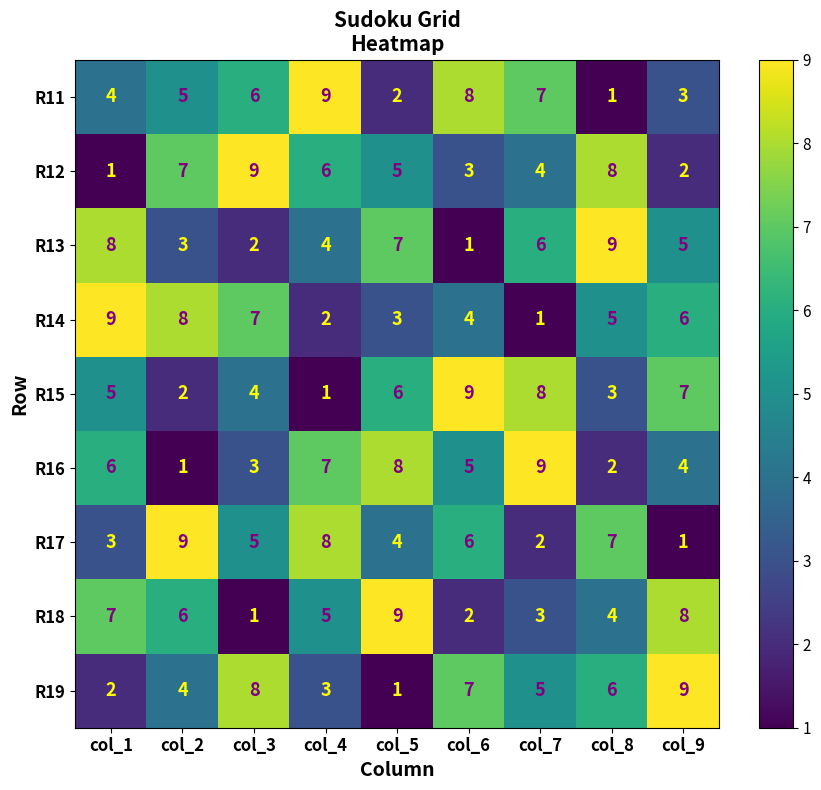

What is the total value across all series at col_5?

45